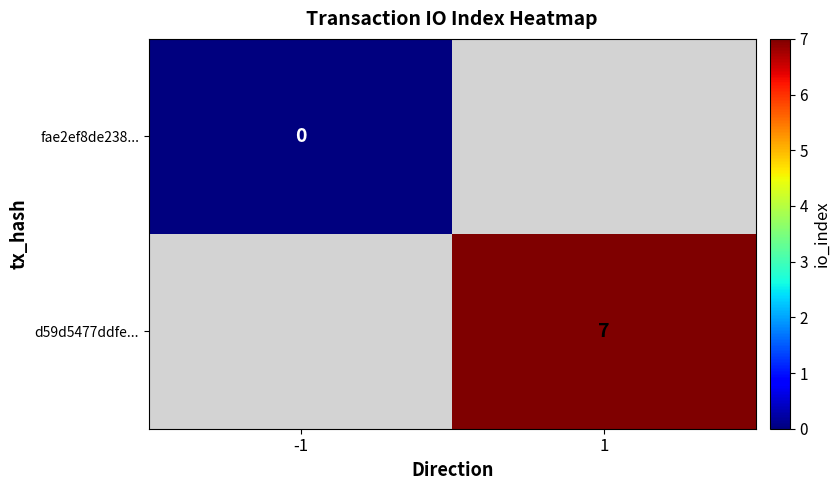

True or false: d59d5477ddfe... has a value of 7 at 1.

True